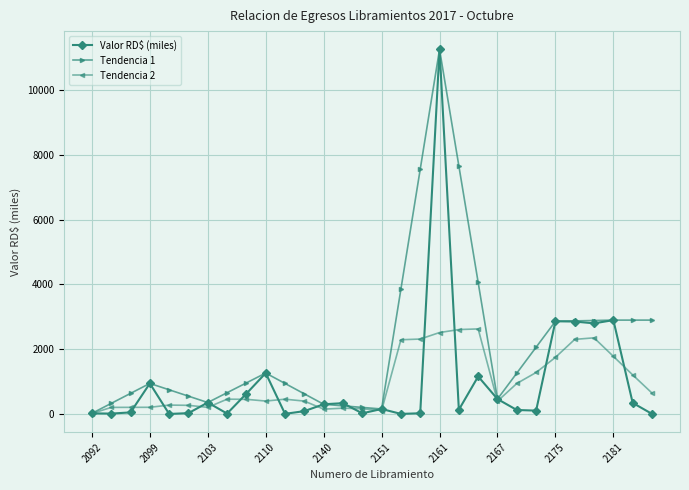

Which series has the widest spread of values?

Valor RD$ (miles)